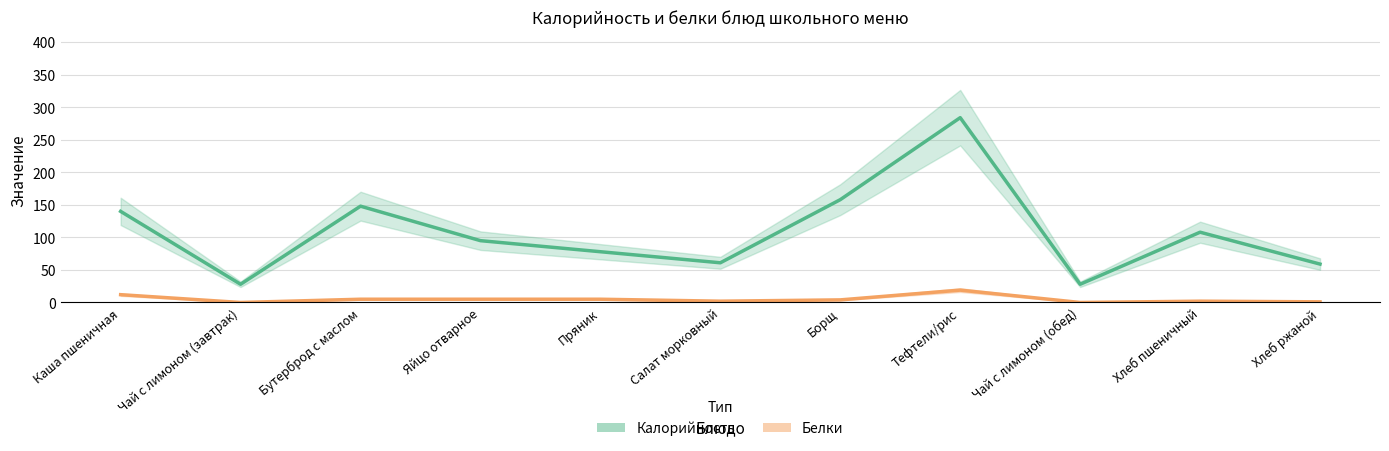

True or false: Белки and Калорийность intersect in this chart.

False